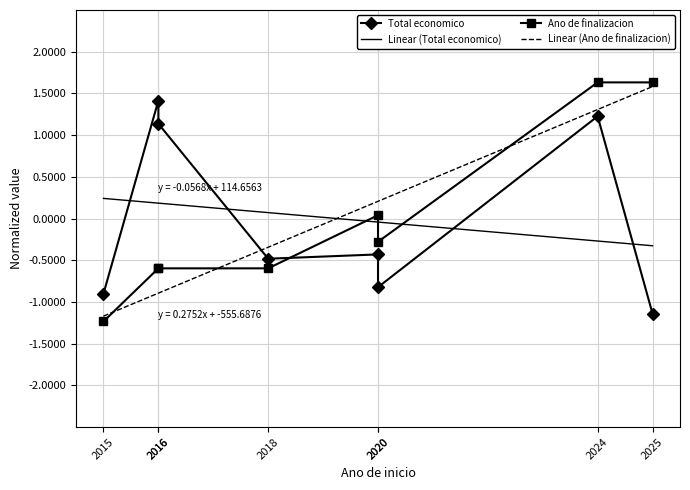

At which category is the sum across all series the highest?

2024